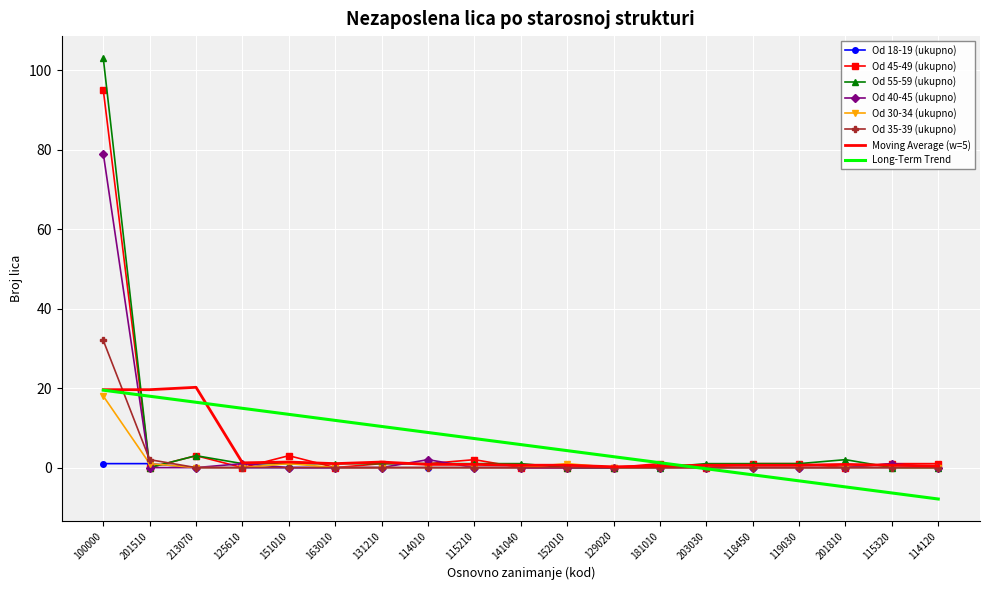

What is the sum of all Od 55-59 (ukupno) values?

118.0